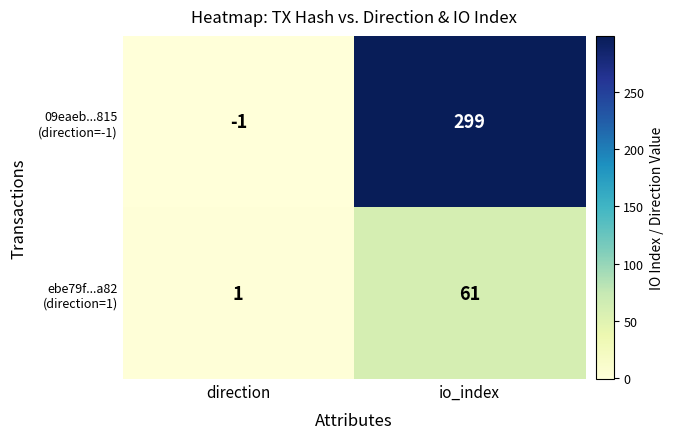

At which category does the chart reach its peak across all series?

io_index